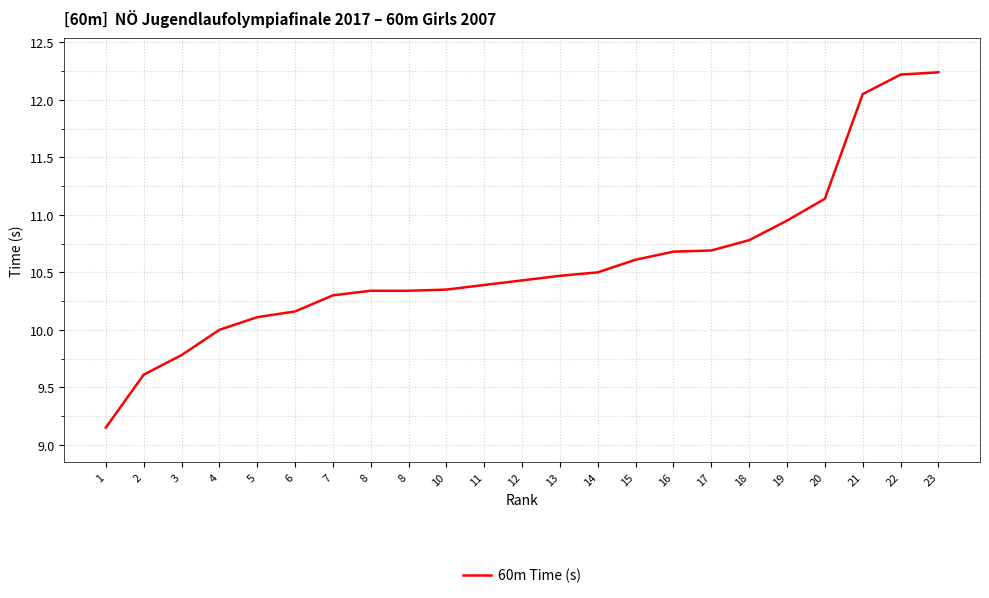

The chart shows a value of 3.8 at 10. True or false?

False